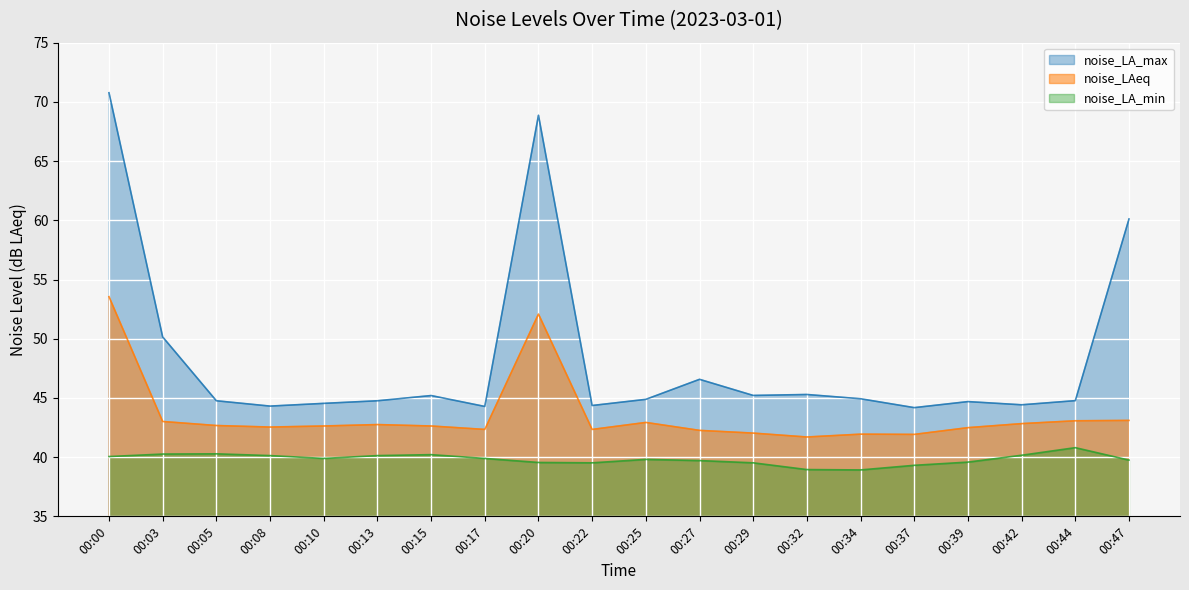

What is the average value of the noise_LA_min series?

39.8